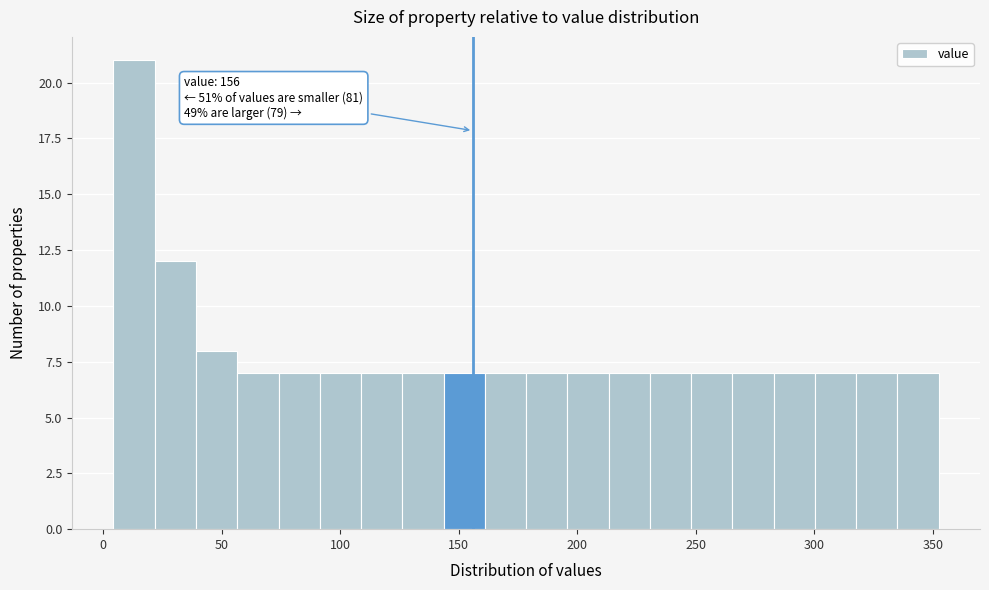

Around what value on the x-axis is the tallest bar? Give the approximate position of its centre, as read against the axis.

15